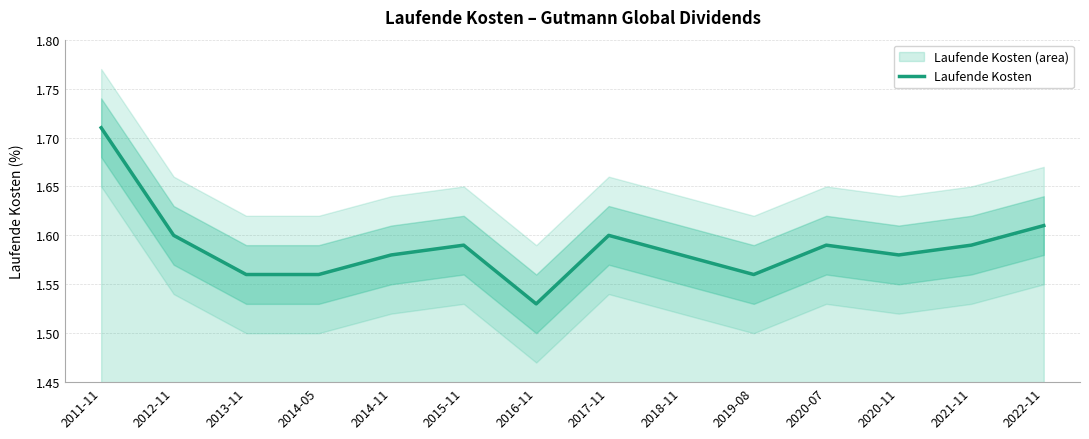

How many points are higher than both their immediate neighbors (excluding endpoints)?

3